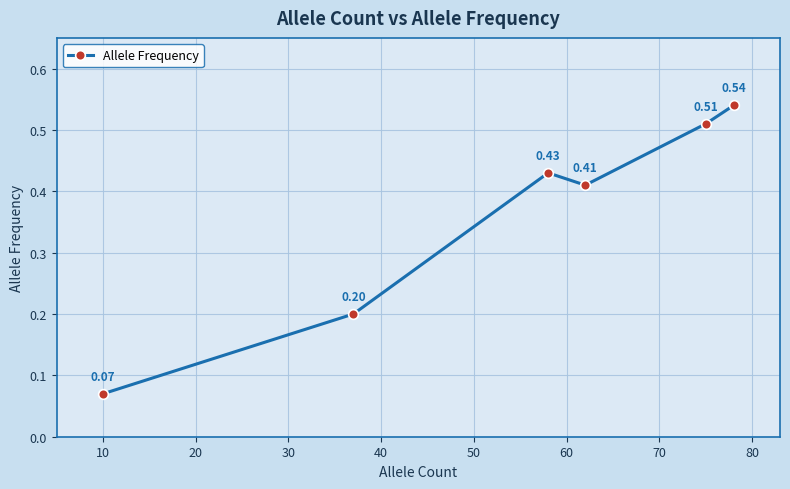

Is this an area chart (filled region under the line)?

No